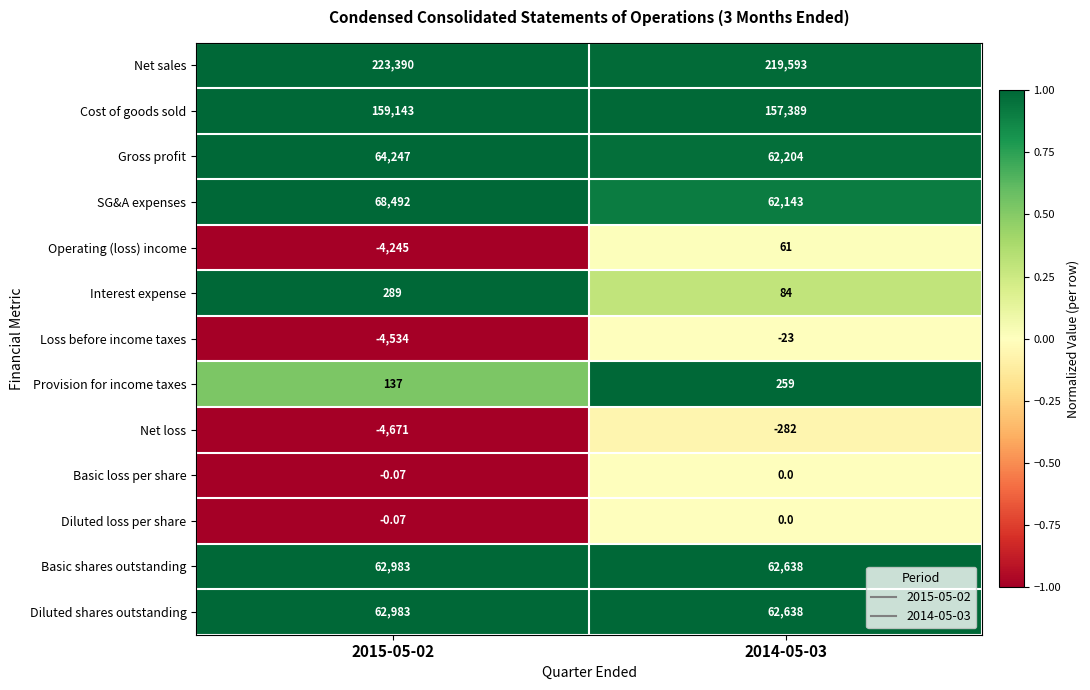

Is the value of SG&A expenses at 2014-05-03 greater than the value of Diluted shares outstanding at 2015-05-02?

No